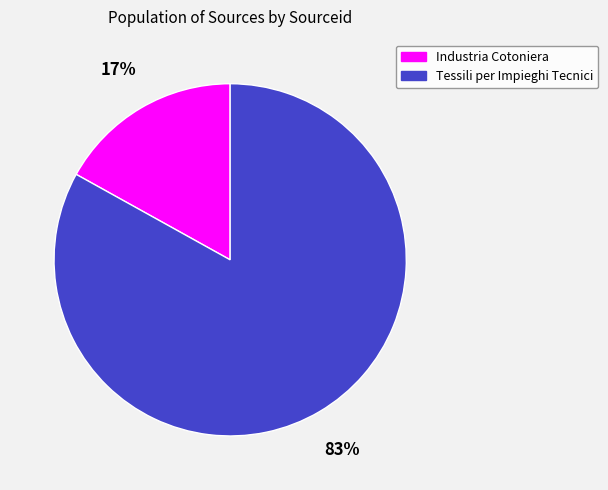

To the nearest percent, what portion does Tessili per Impieghi Tecnici represent?

83%